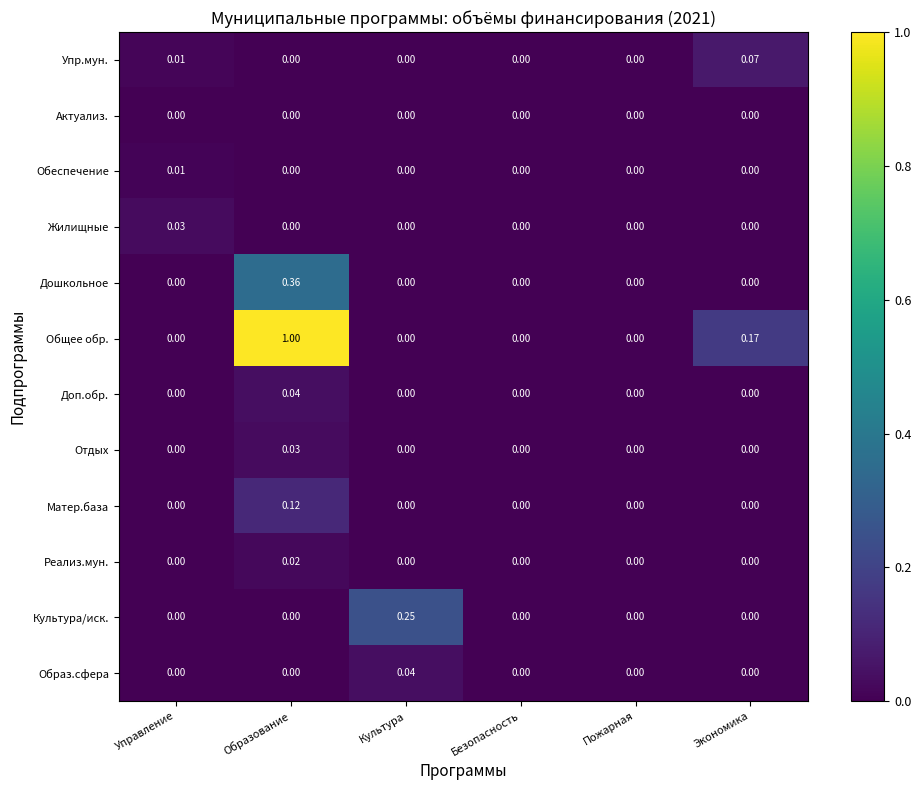

At which category is the sum across all series the highest?

Образование